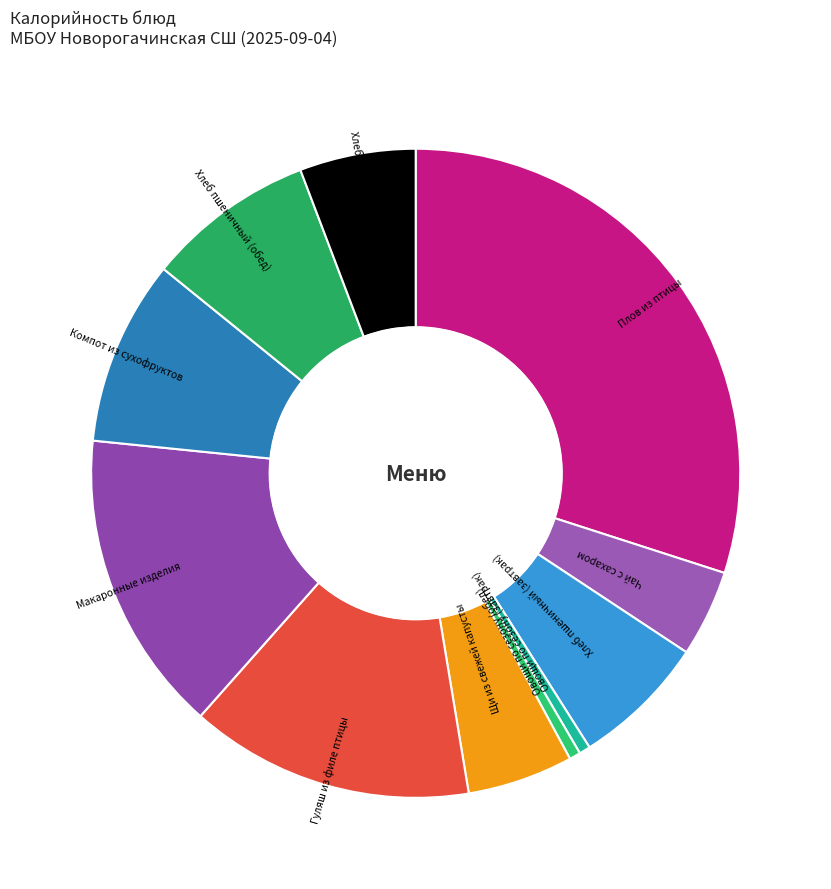

How many segments does this pie chart have?

11